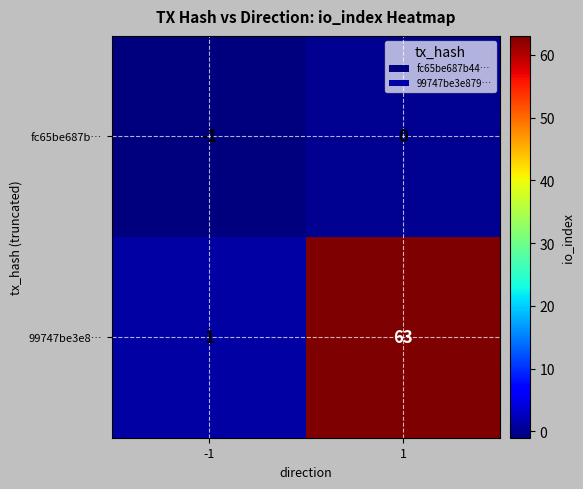

At which category does the chart reach its minimum across all series?

-1